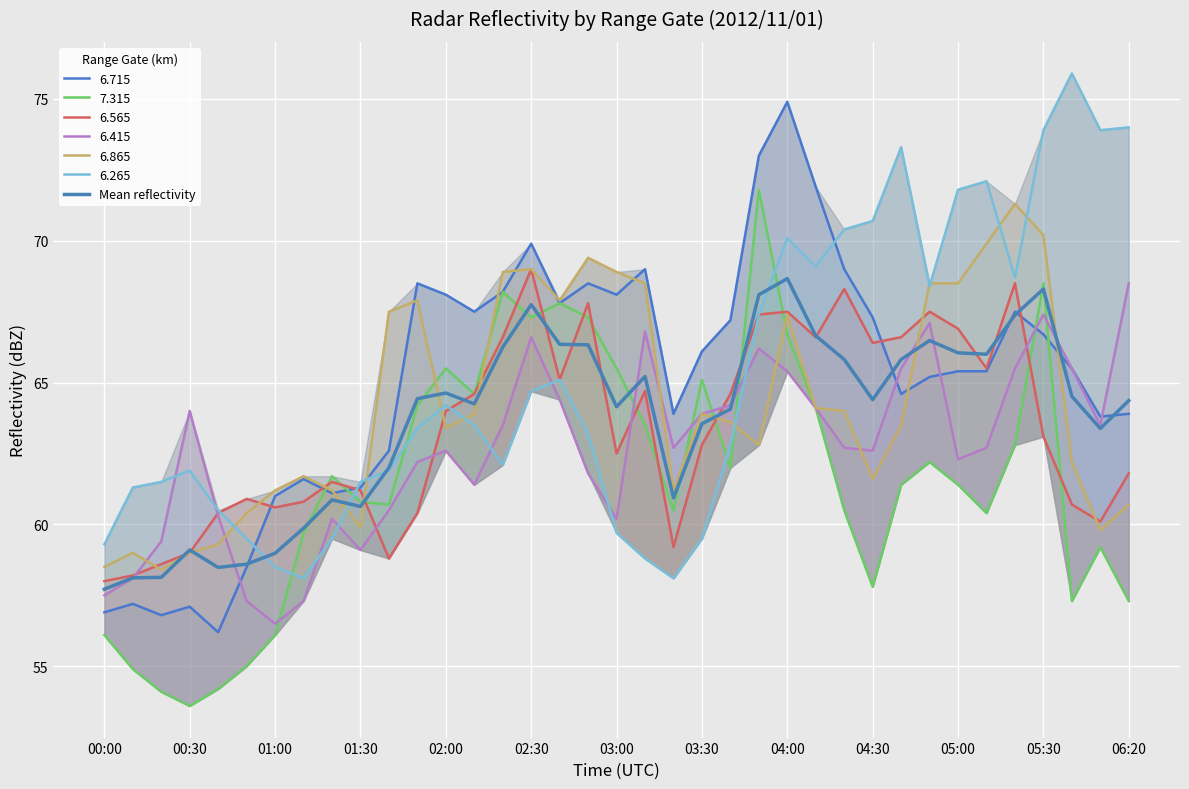

What is the difference between the maximum and minimum values?

11.0